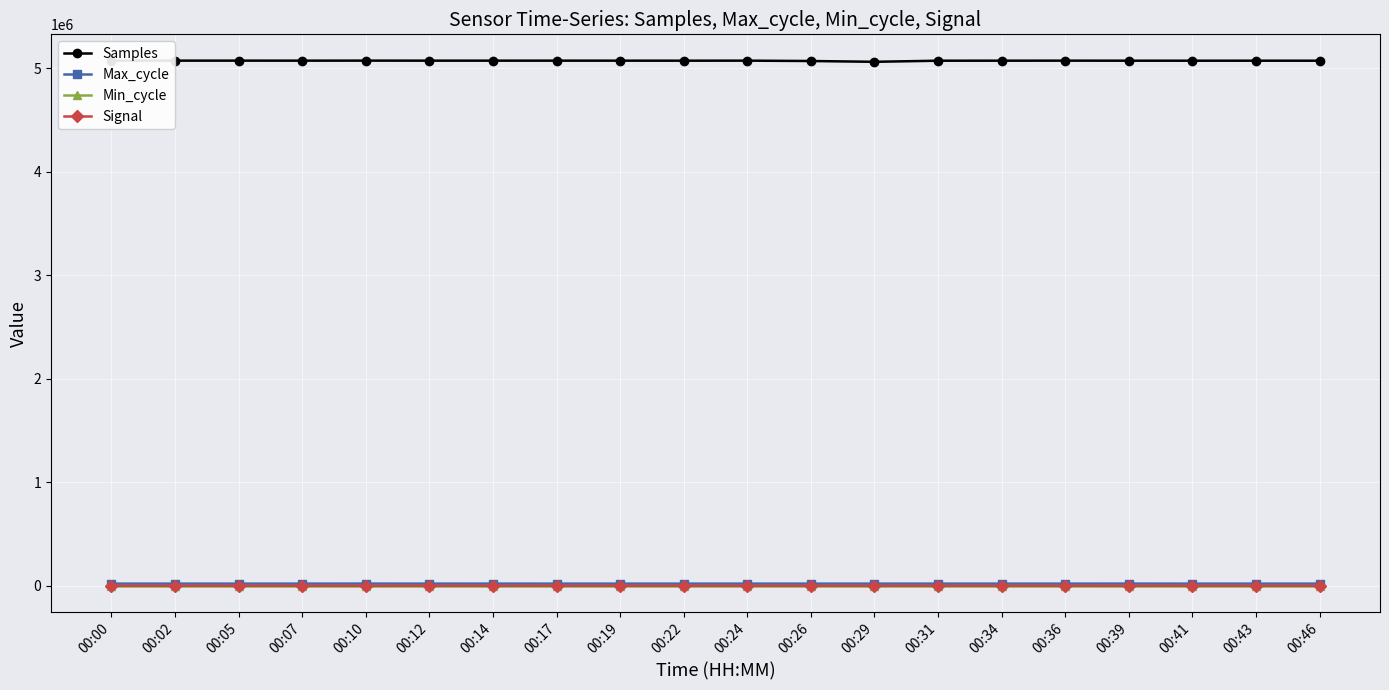

How many lines are shown in the chart?

4